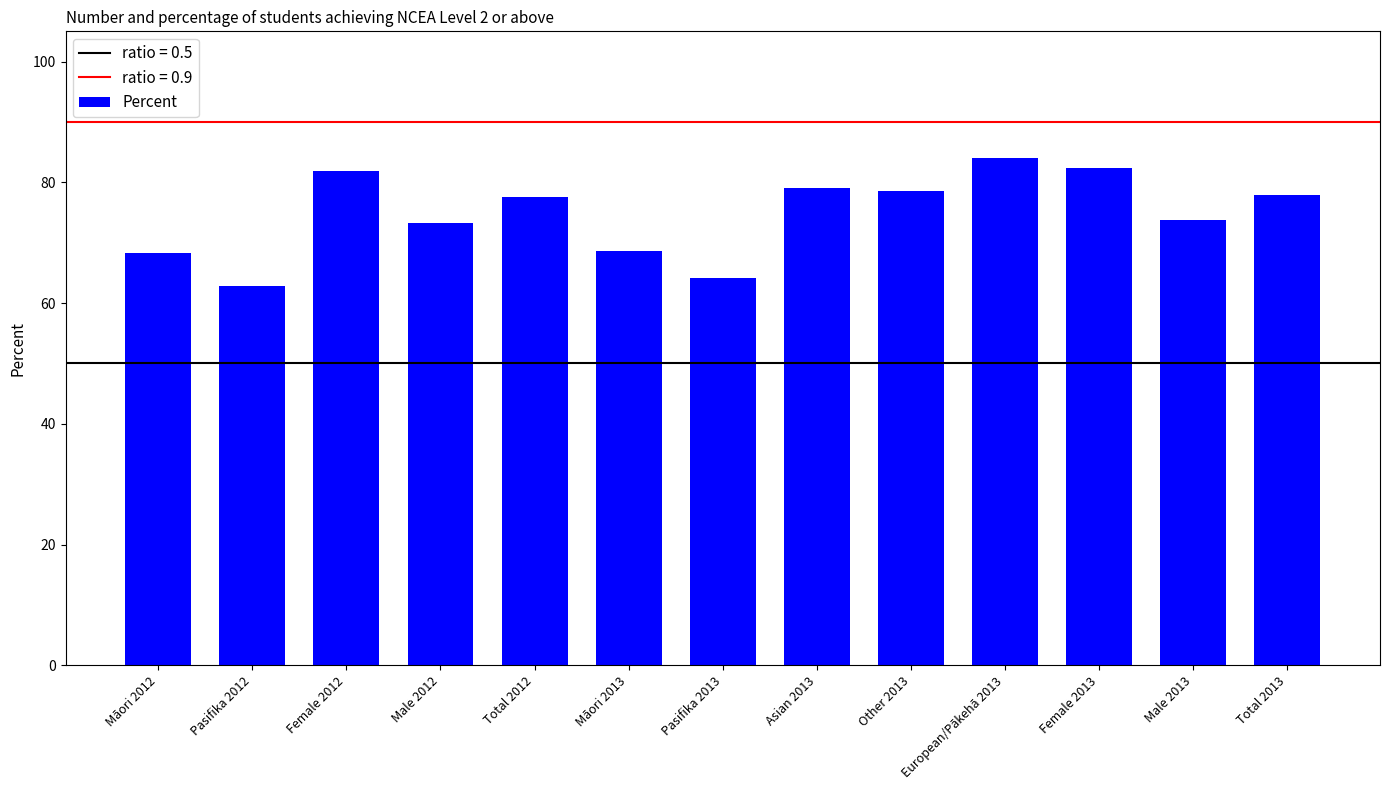

True or false: the data shows 62.9 at Pasifika 2012.

True